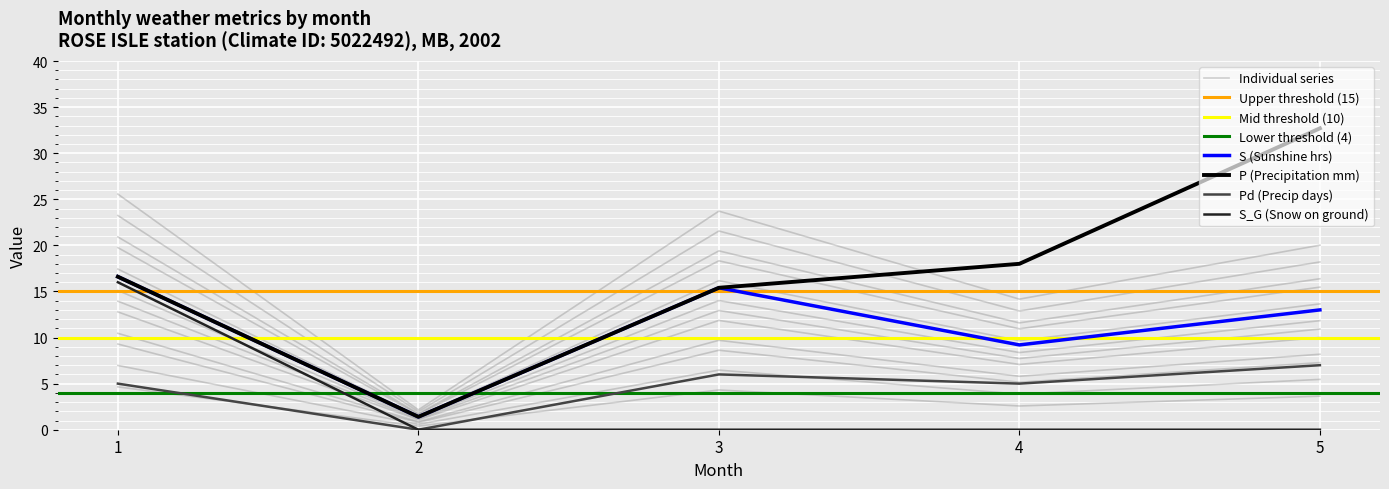

The S_G (Snow on ground) series shows 7.9 at 2. True or false?

False